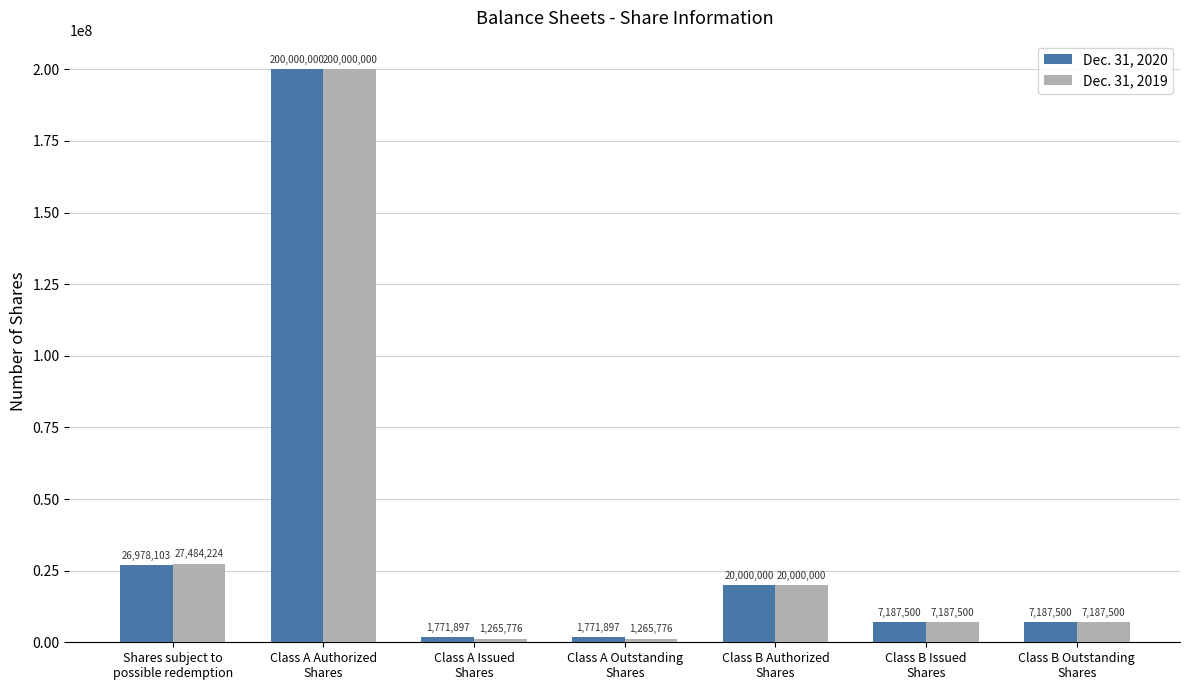

Is the value of Dec. 31, 2019 at Shares subject to
possible redemption greater than the value of Dec. 31, 2020 at Class A Outstanding
Shares?

Yes